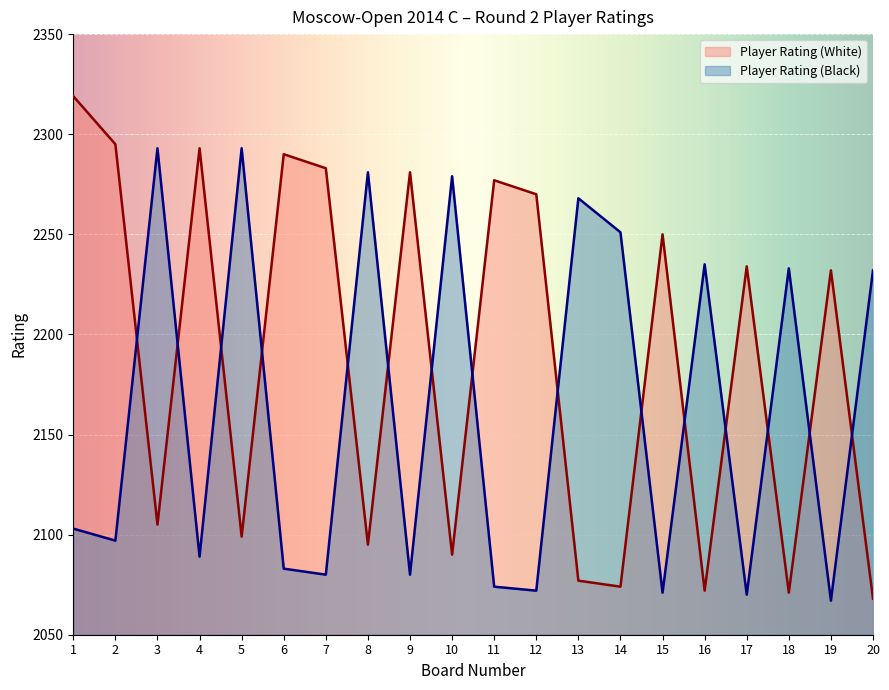

Is the value of Player Rating (White) at 18 greater than the value of Player Rating (Black) at 8?

No